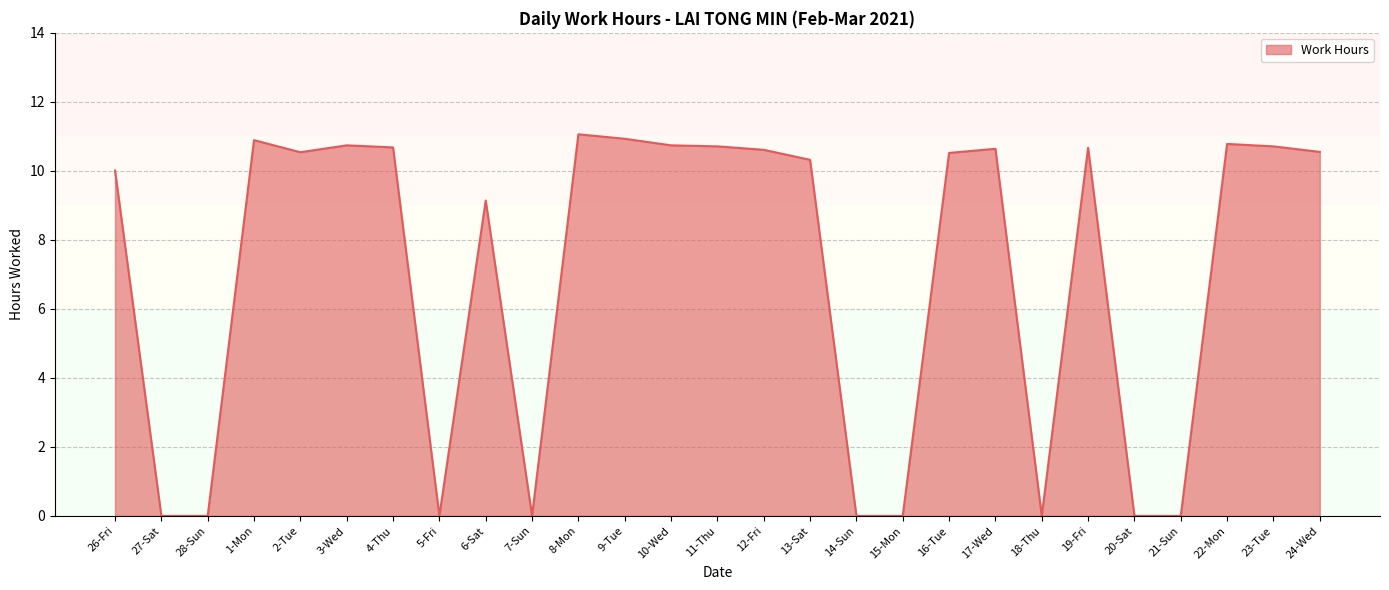

At which label is the value closest to 5?

6-Sat